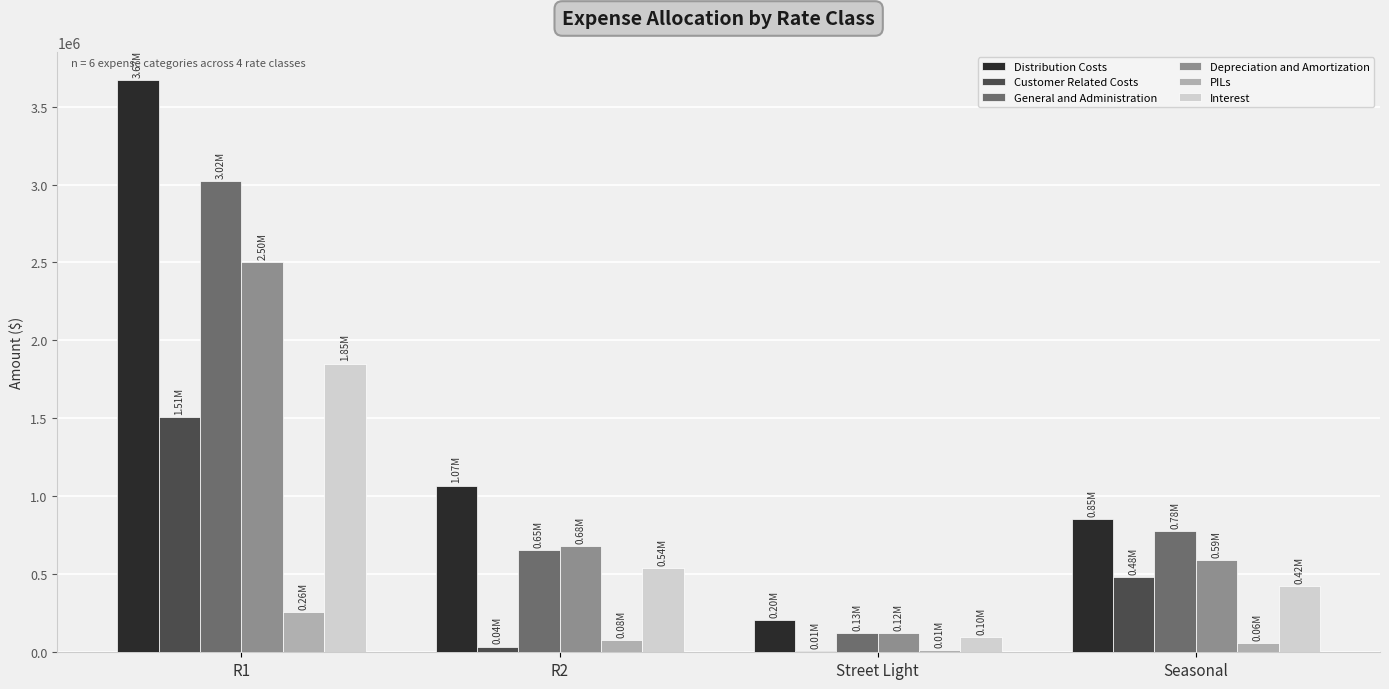

Which series has the largest total across all categories?

Distribution Costs